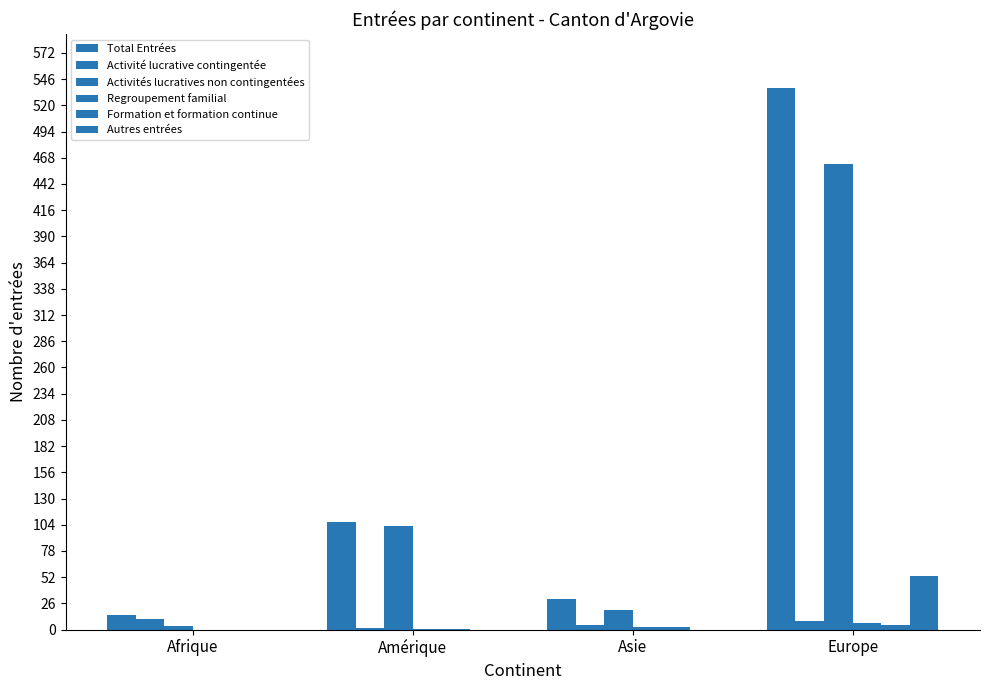

Is it true that Total Entrées equals 15 at Afrique?

True